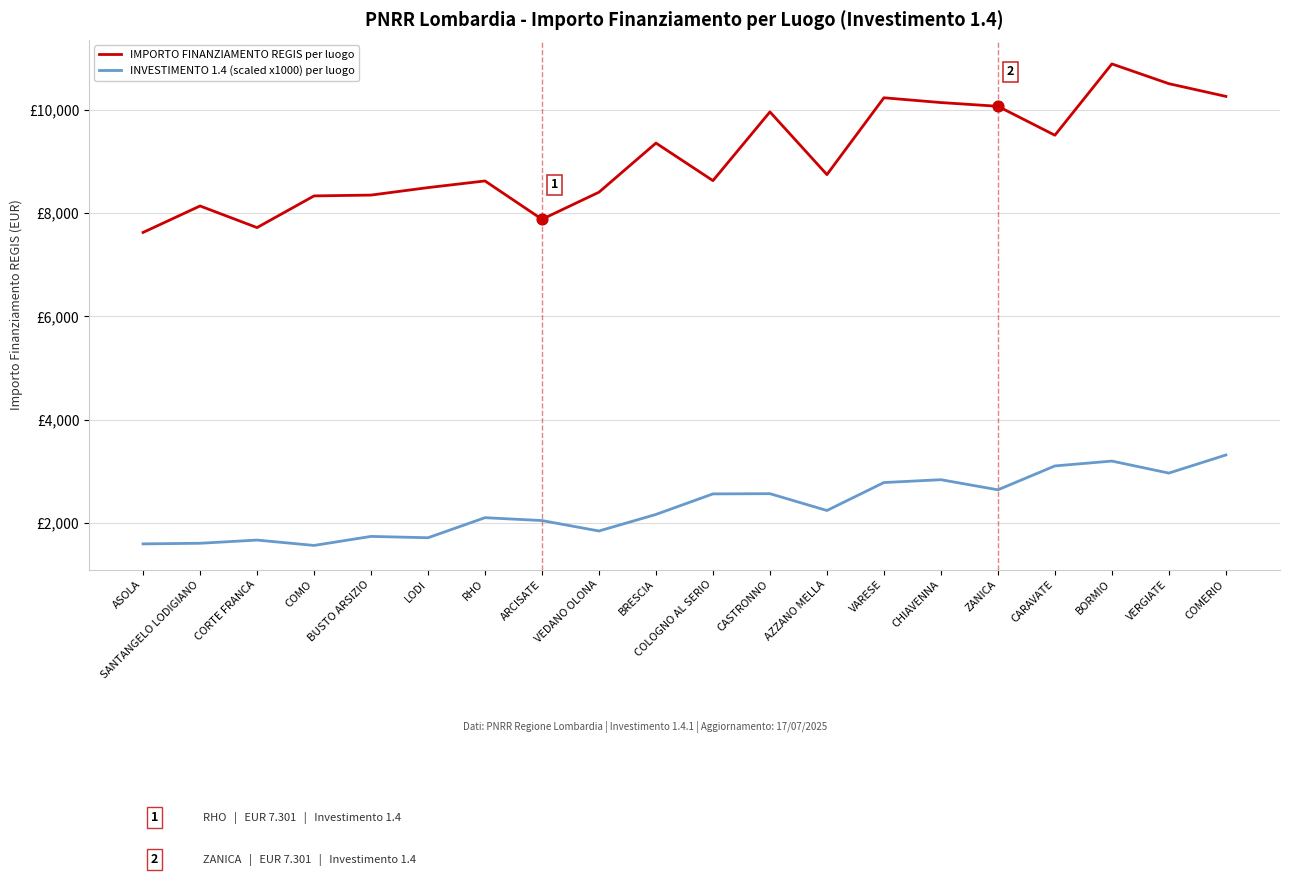

What are all the series names shown in the legend?

IMPORTO FINANZIAMENTO REGIS per luogo, INVESTIMENTO 1.4 (scaled x1000) per luogo